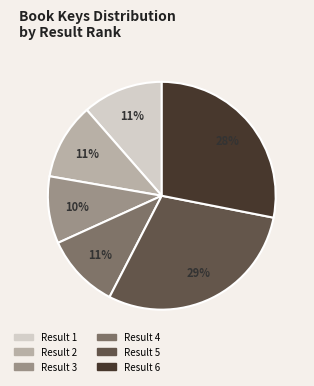

Combined, do Result 4 and Result 2 account for over 50%?

No